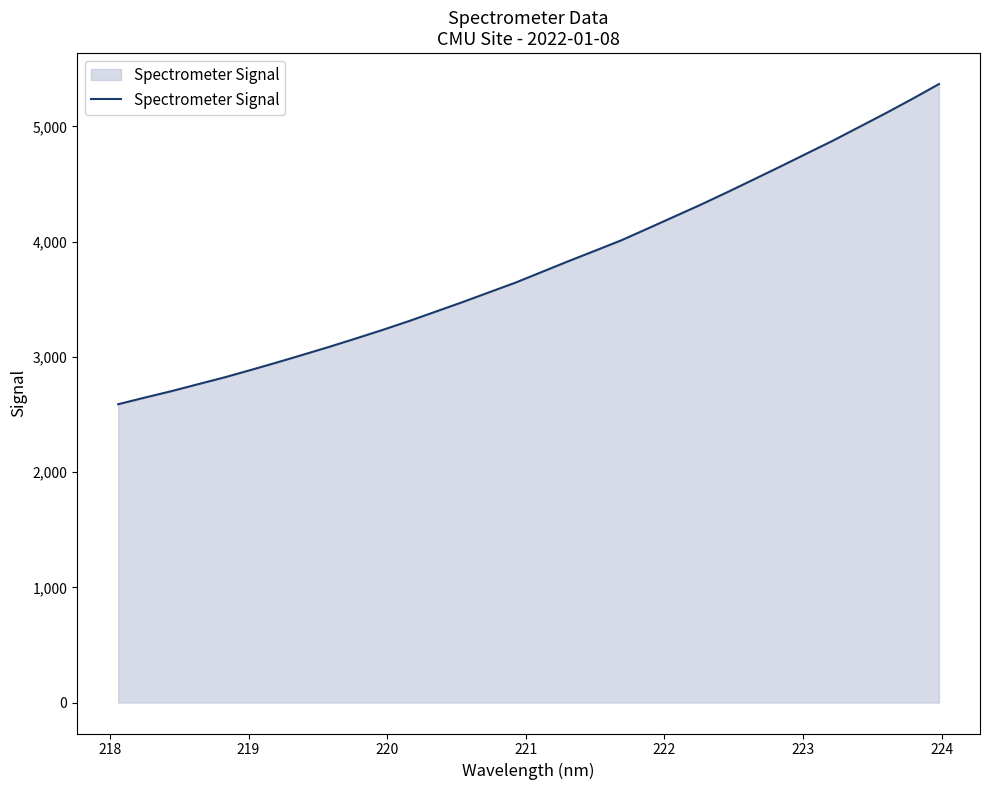

What is the minimum value shown in the chart?

2589.4